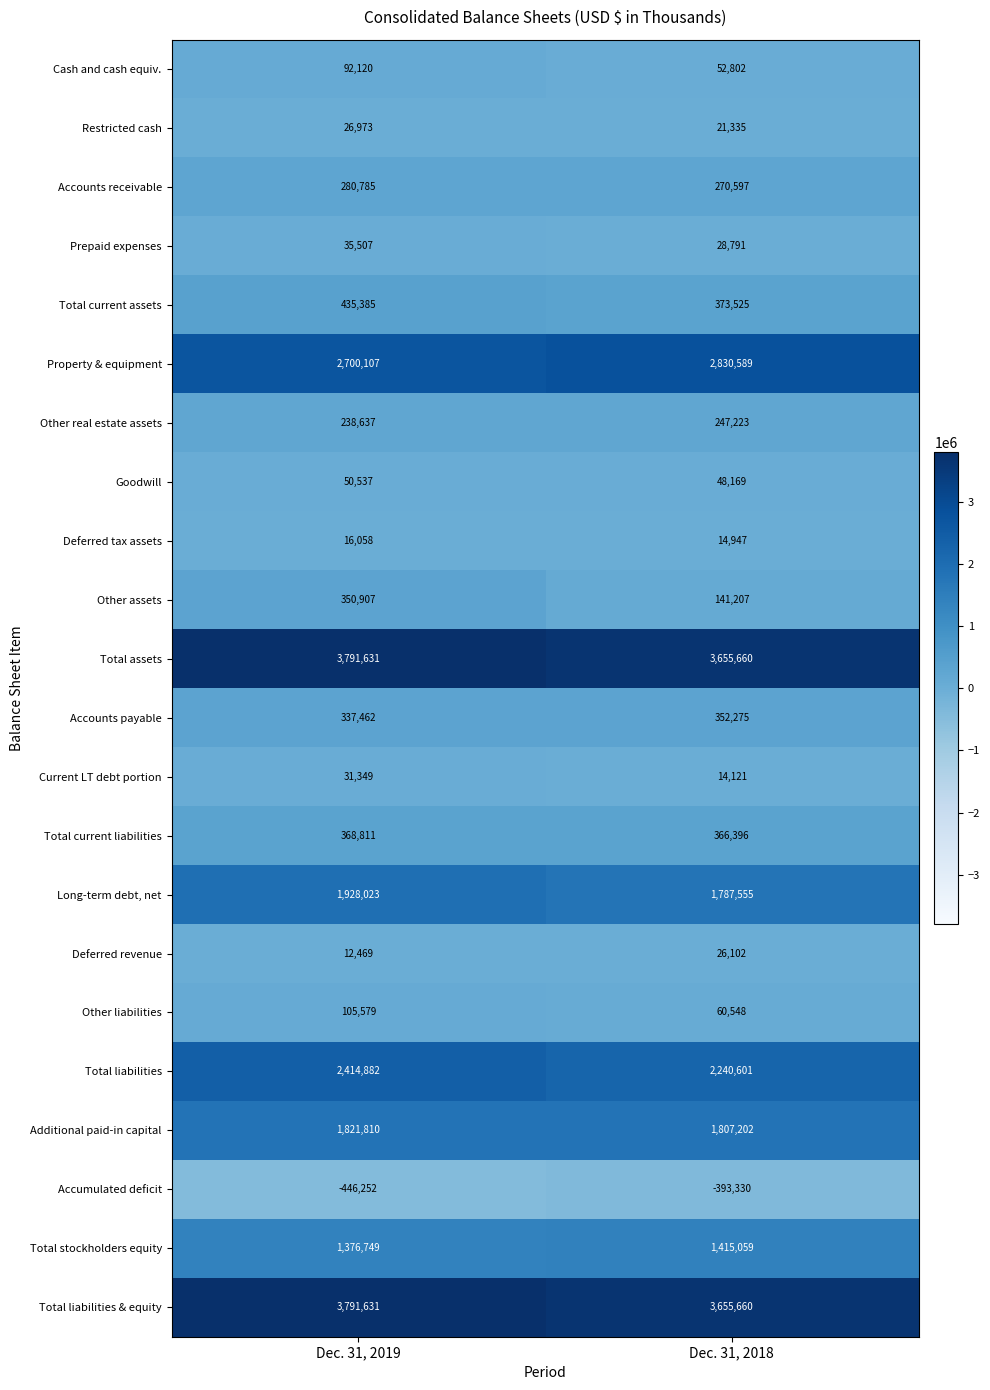

At which label is Other real estate assets closest to 242930?

Dec. 31, 2019